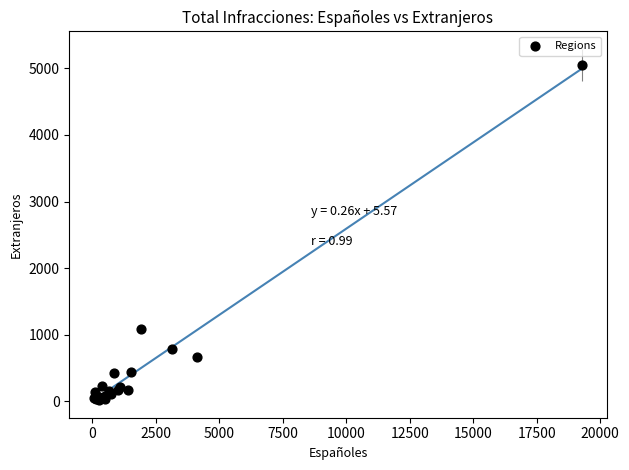

What Y value in the scatter plot is closest to 2534?

1093